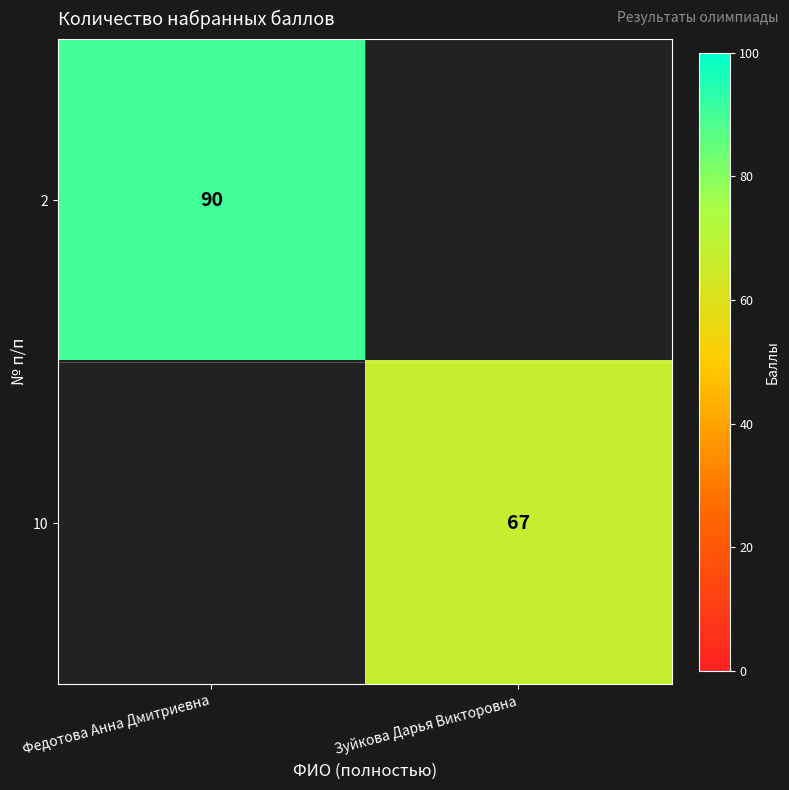

Is the value of 10 at Зуйкова Дарья Викторовна greater than the value of 2 at Федотова Анна Дмитриевна?

No